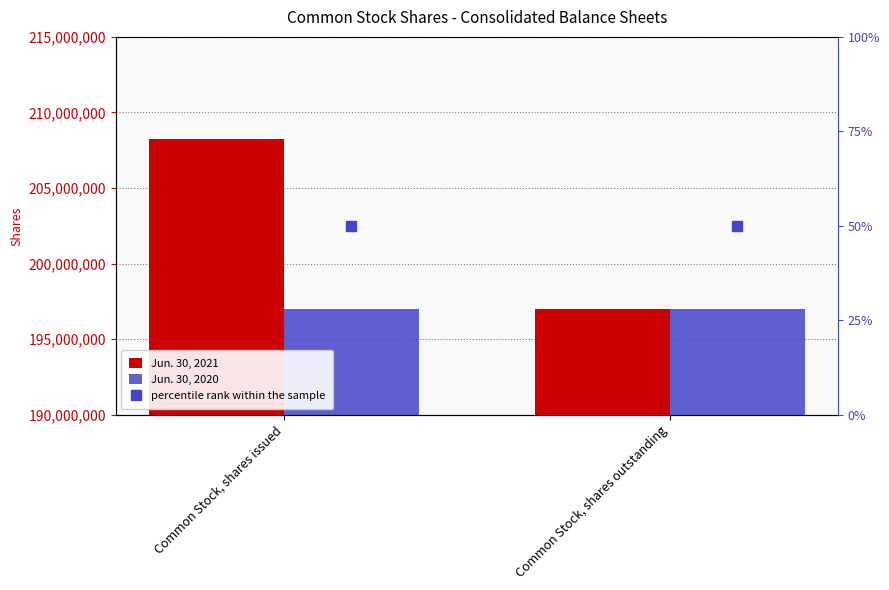

Reading left to right, list all the values displayed in this chart.

Jun. 30, 2021: 208267444	196997906
Jun. 30, 2020: 196997906	196997906
percentile rank within the sample: 50	50